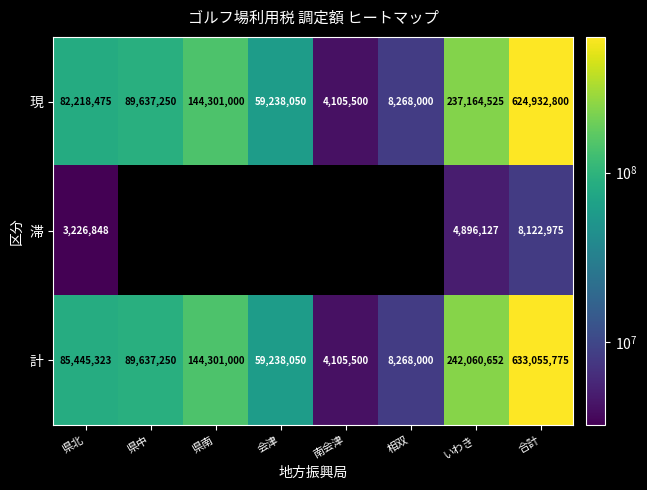

Is the value of 現 at いわき greater than the value of 滞 at 県北?

Yes